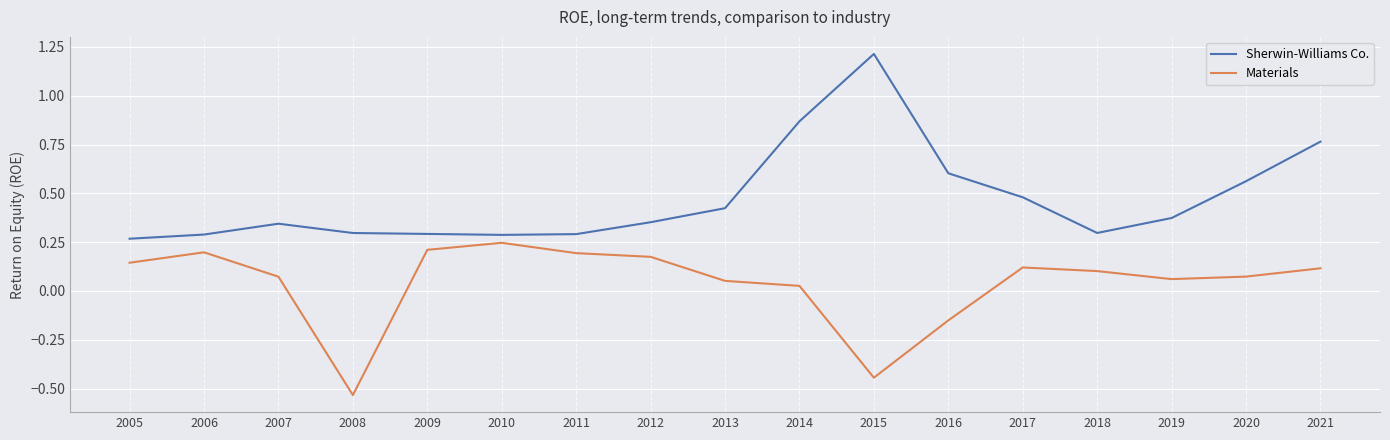

Which series changed the most between 2013 and 2014?

Sherwin-Williams Co.